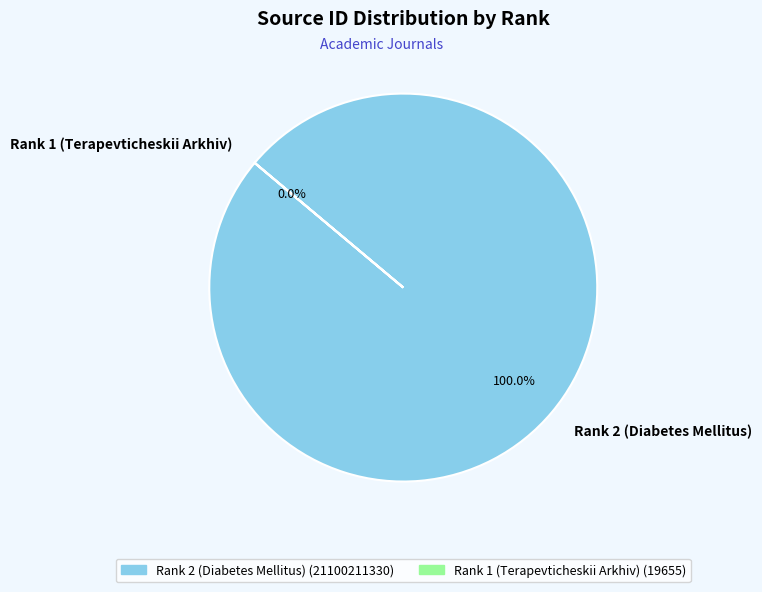

What percentage is the Rank 2 (Diabetes Mellitus) slice, to the nearest percent?

100%